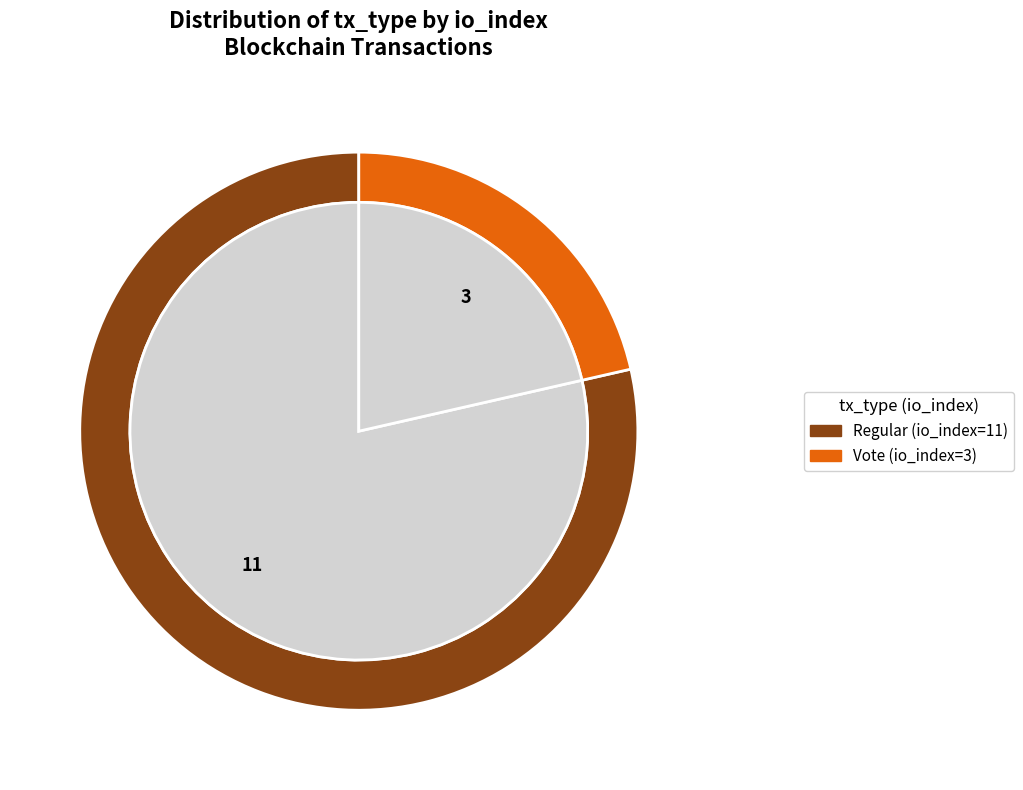

Is it true that Vote (io_index=3) is 14% of the pie?

False